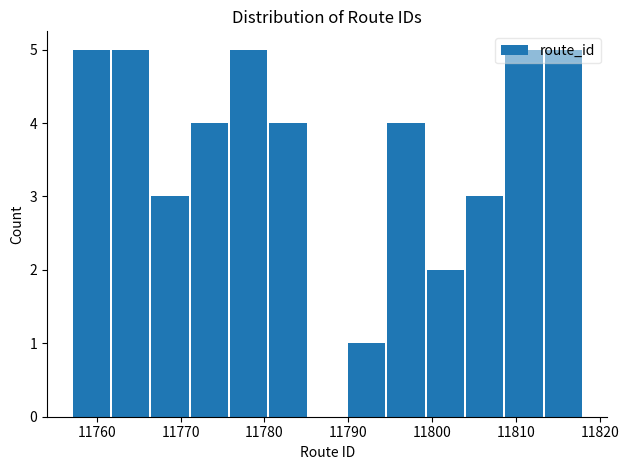

Reading left to right, list every bar in this chart as the range it spans on the x-axis followed by its height. Neither the bar edges nor the heights are printed on the chart, so give them approximately, as read against the axes.

11757 to 11762: 5
11762 to 11766: 5
11766 to 11771: 3
11771 to 11776: 4
11776 to 11780: 5
11780 to 11785: 4
11785 to 11790: 0
11790 to 11795: 1
11795 to 11799: 4
11799 to 11804: 2
11804 to 11809: 3
11809 to 11813: 5
11813 to 11818: 5